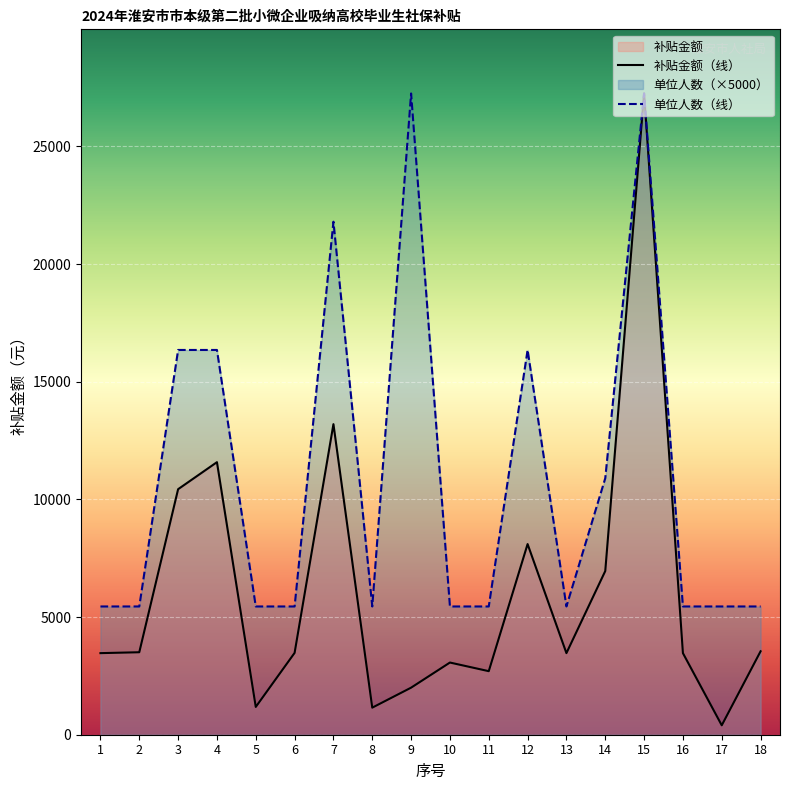

Where is 单位人数（线） nearest to the value 16352?

3